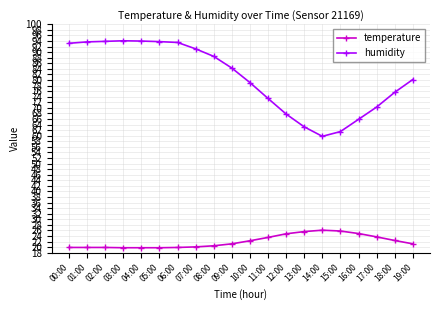

Which series has the largest total across all categories?

humidity